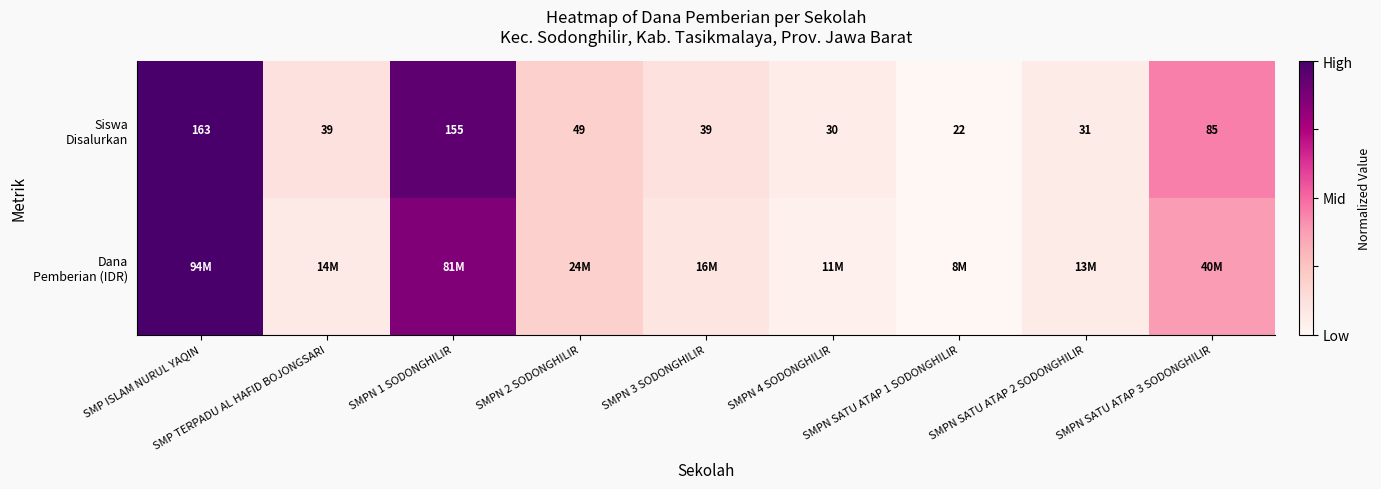

True or false: Dana Pemberian (IDR) has a value of 0.0 at SMP TERPADU AL HAFID BOJONGSARI.

False